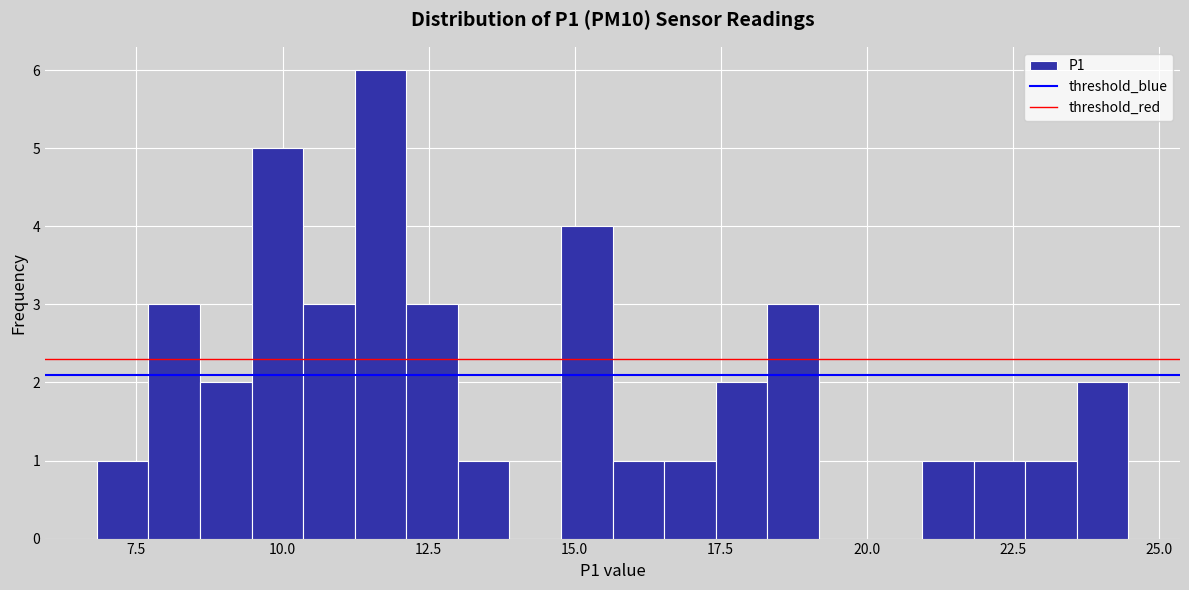

Around what value on the x-axis is the tallest bar? Give the approximate position of its centre, as read against the axis.

11.5